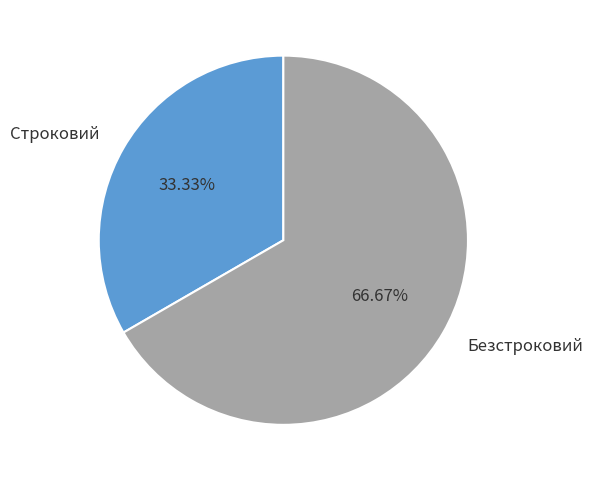

How many slices are in this pie chart?

2